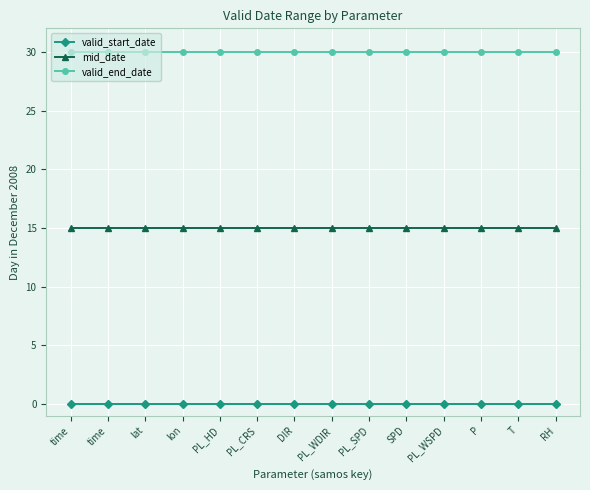

What are all the series names shown in the legend?

valid_start_date, mid_date, valid_end_date